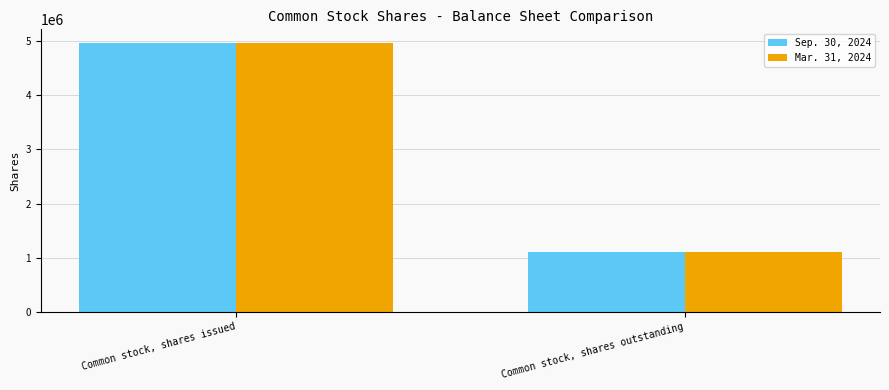

How many bars are there in each group?

2